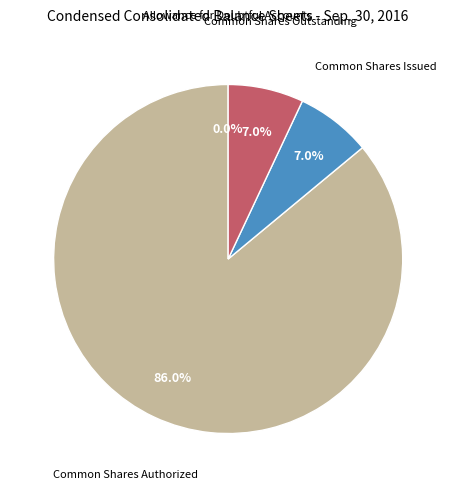

Does Common Shares Authorized represent more than half of the total?

Yes